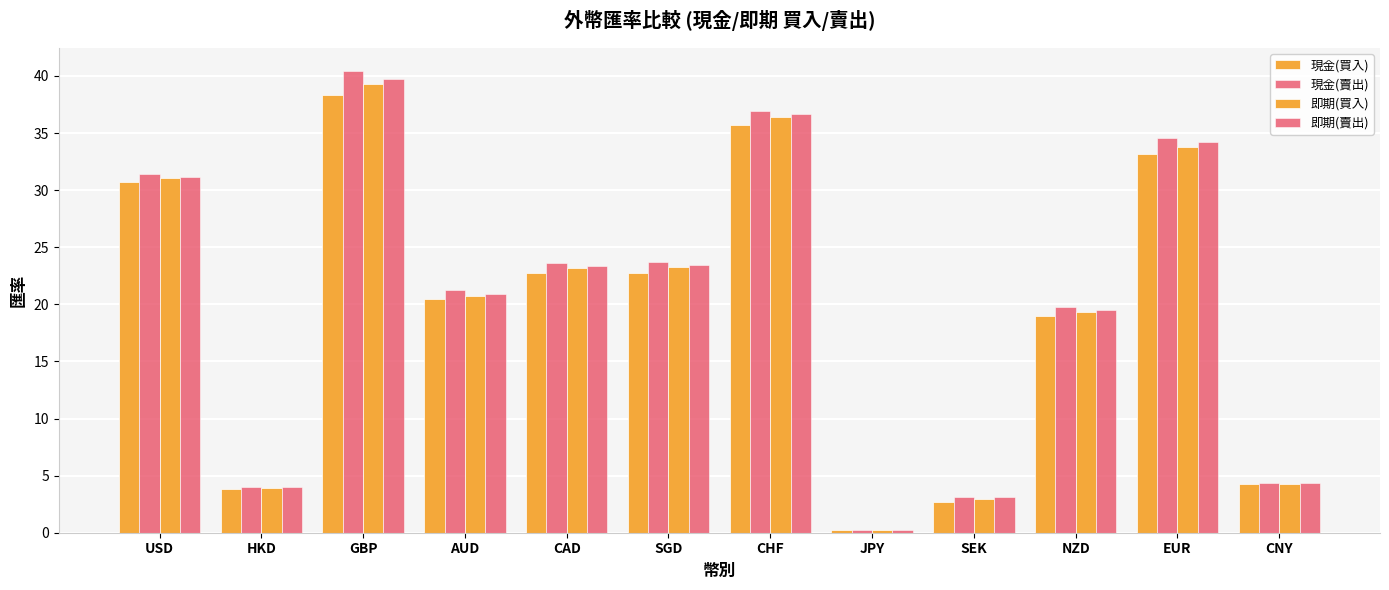

What position from the right is HKD?

11